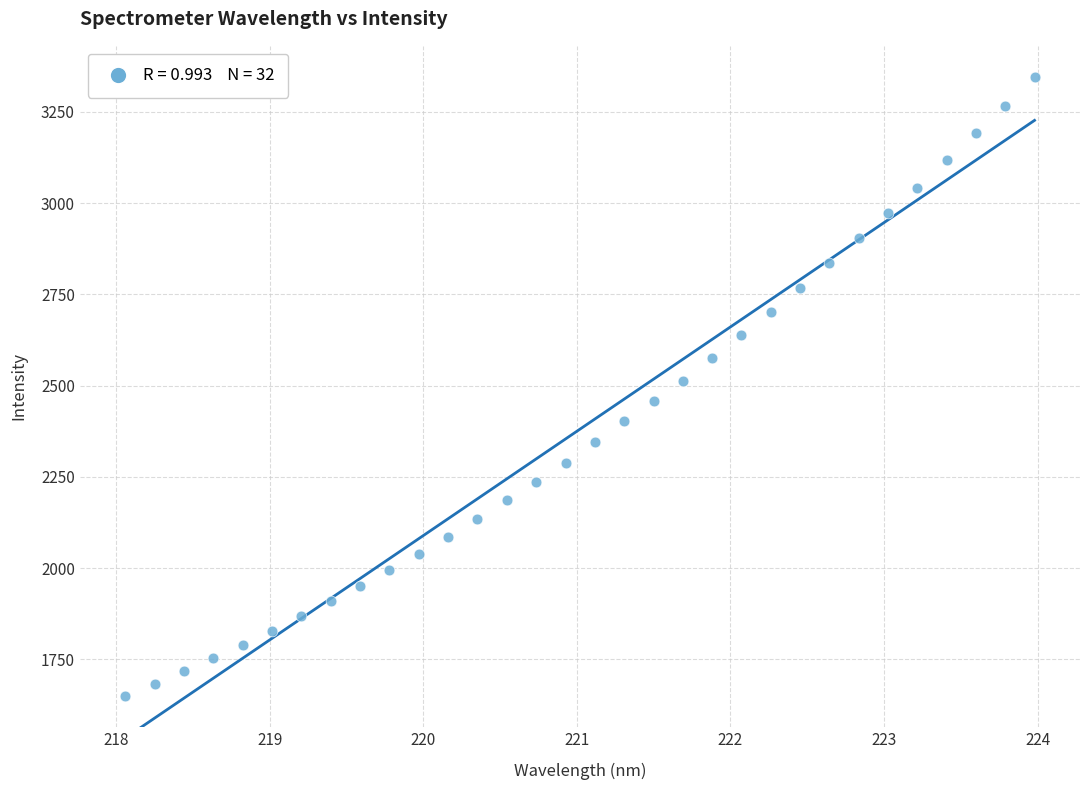

What is the range of X values (max minus min)?

5.9